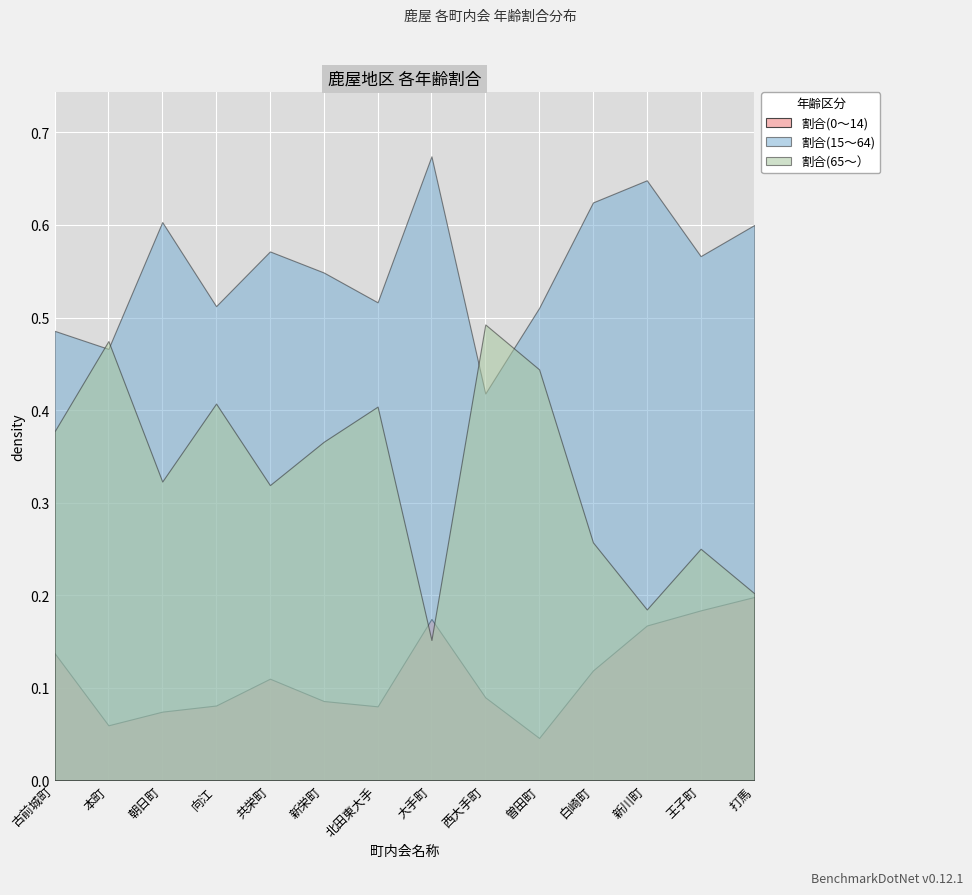

At how many categories does at least one series exceed 0?

14